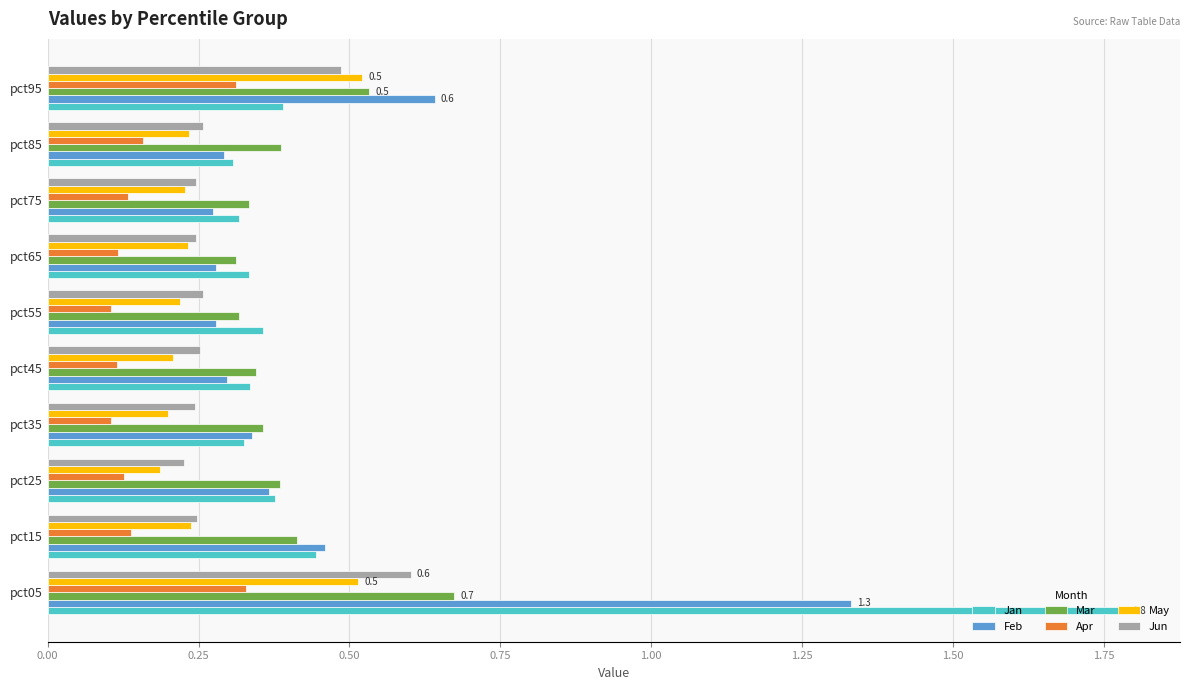

At which label is Jun closest to 0?

pct25